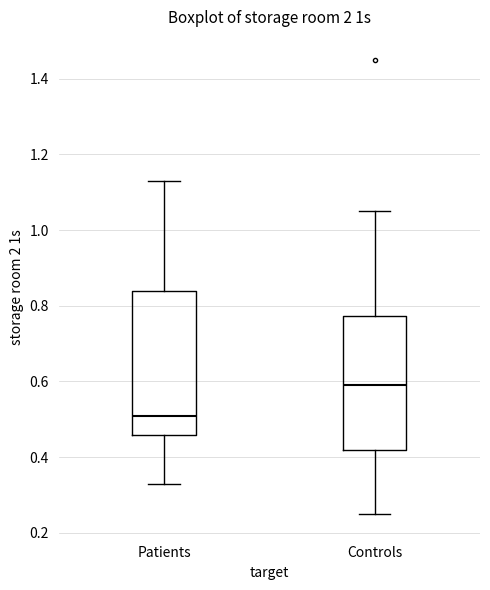

Reading left to right, read every box against the y-axis: the position of its median line, the range the box covers, and the ends of its whiskers. The values are not printed on the chart, so give them approximately, as read against the axis.

Patients: median 0.52, box 0.46 to 0.84, whiskers 0.34 to 1.14
Controls: median 0.60, box 0.42 to 0.78, whiskers 0.26 to 1.06